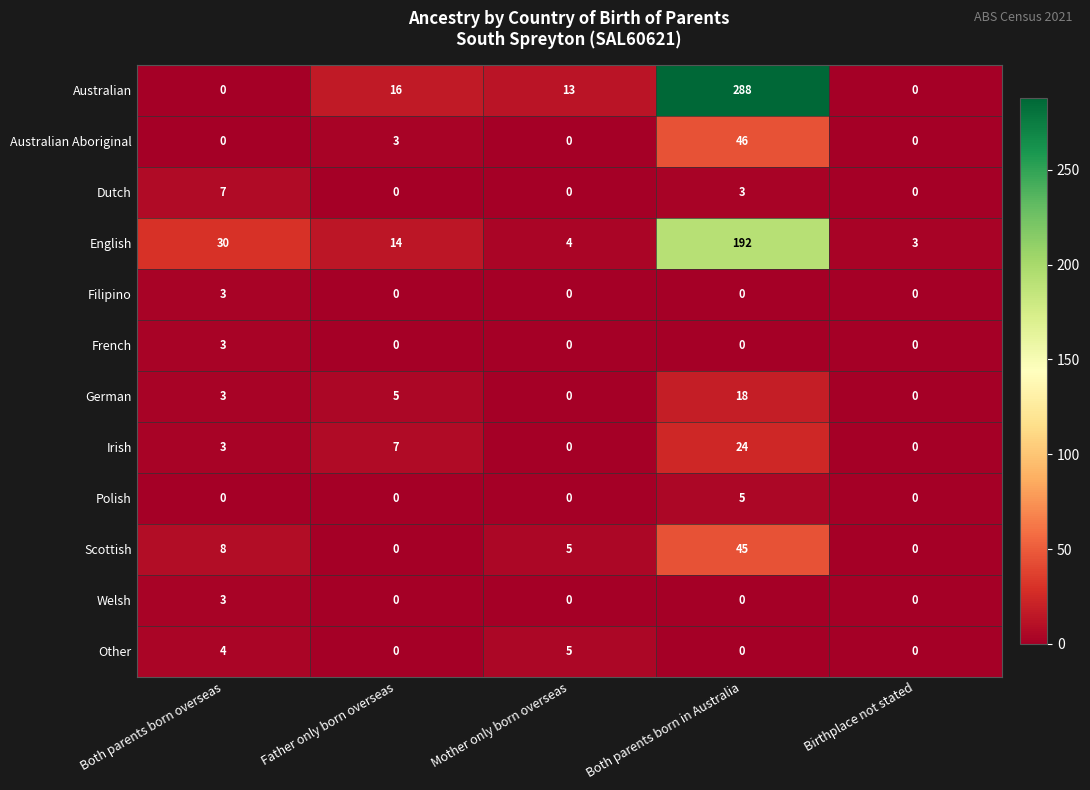

At how many categories does at least one series exceed 245?

1